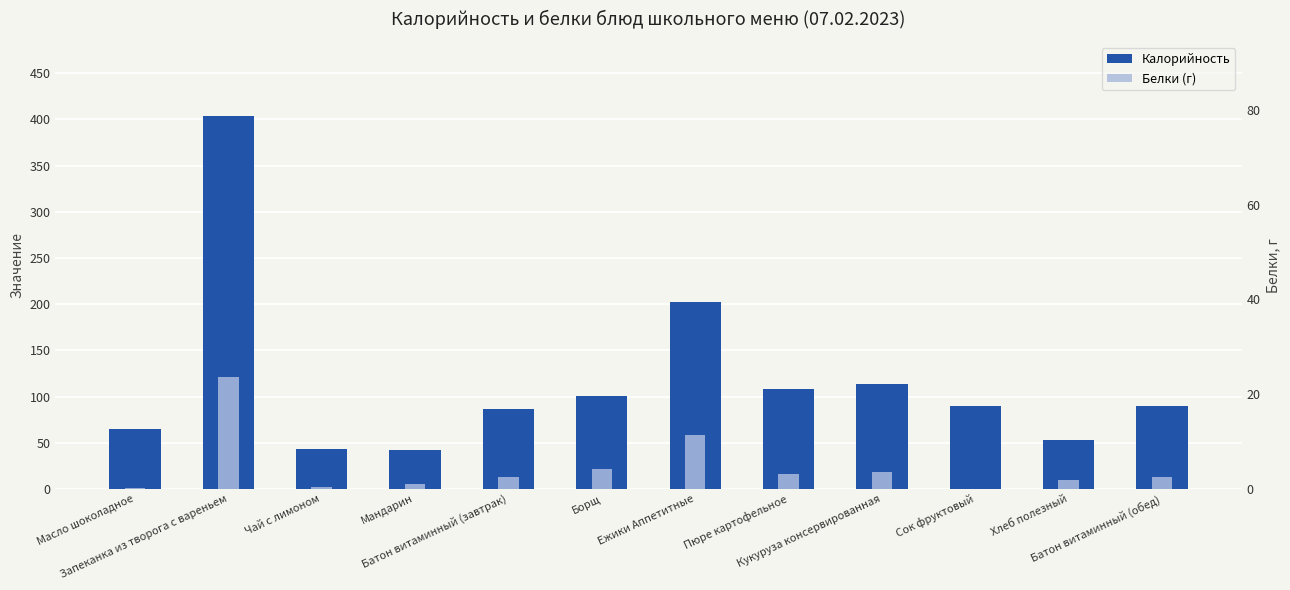

Is the value of Белки (г) at Запеканка из творога с вареньем greater than the value of Калорийность at Ежики Аппетитные?

No